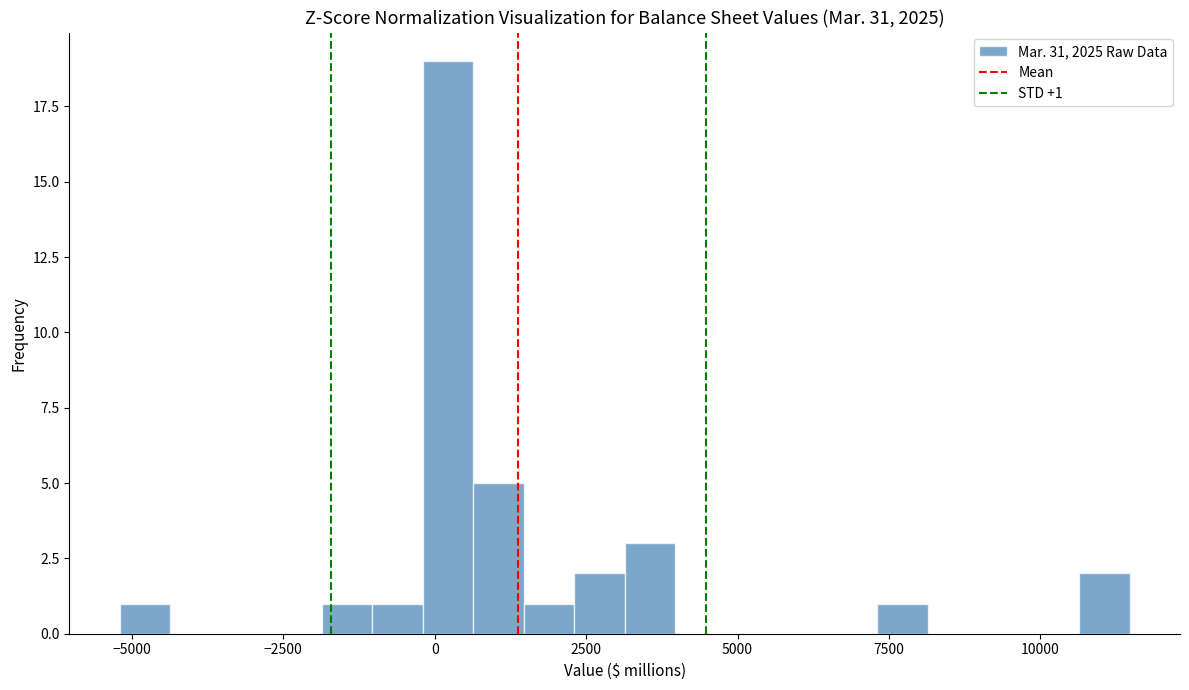

Around what value on the x-axis is the tallest bar? Give the approximate position of its centre, as read against the axis.

0